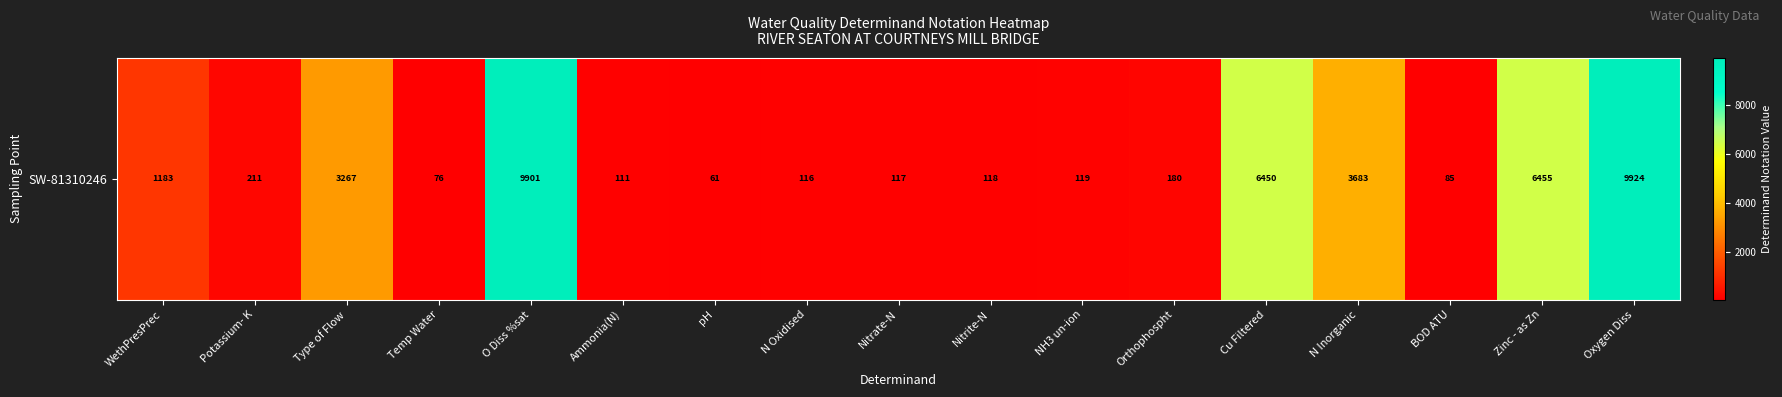

Which label corresponds to the largest value in the chart?

Oxygen Diss